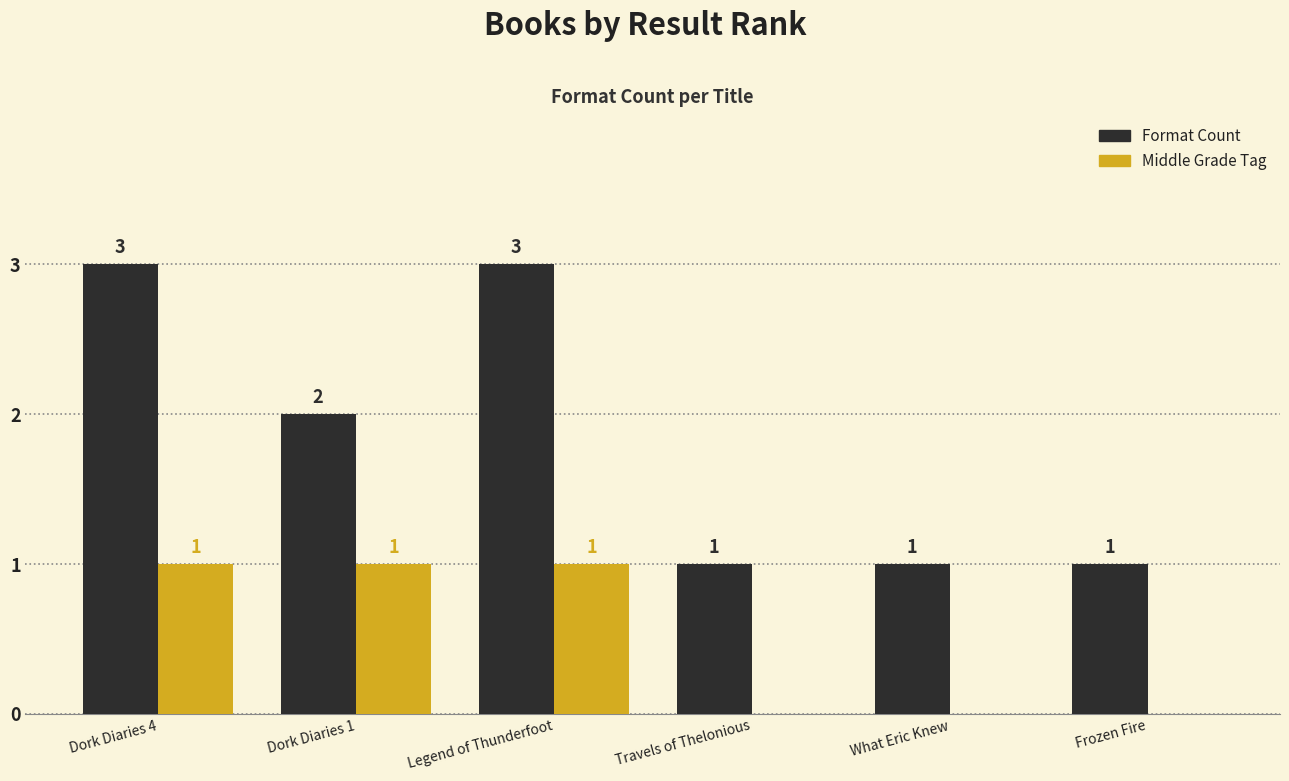

What are all the series names shown in the legend?

Format Count, Middle Grade Tag